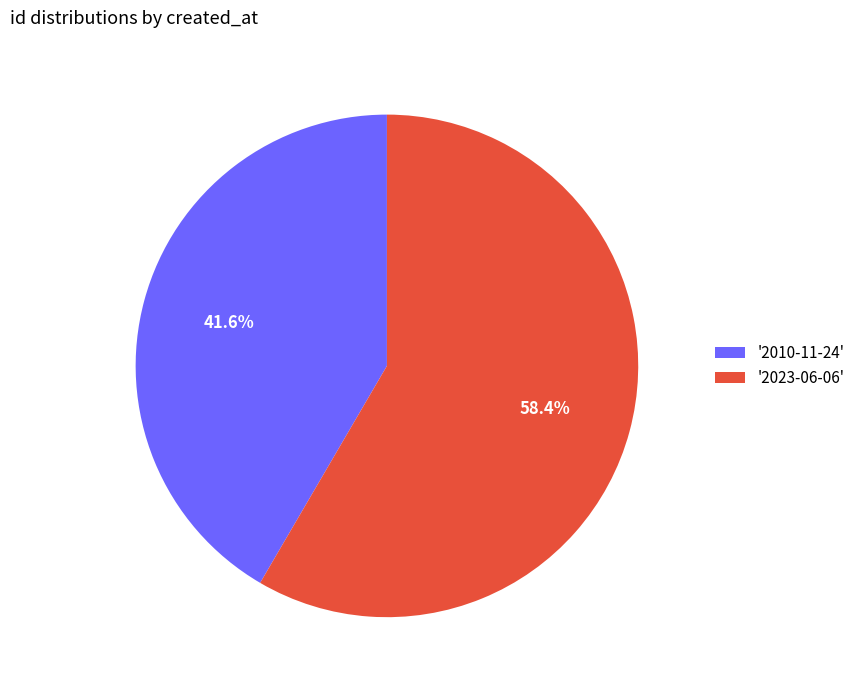

Rank the categories by value from highest to lowest.

'2023-06-06', '2010-11-24'